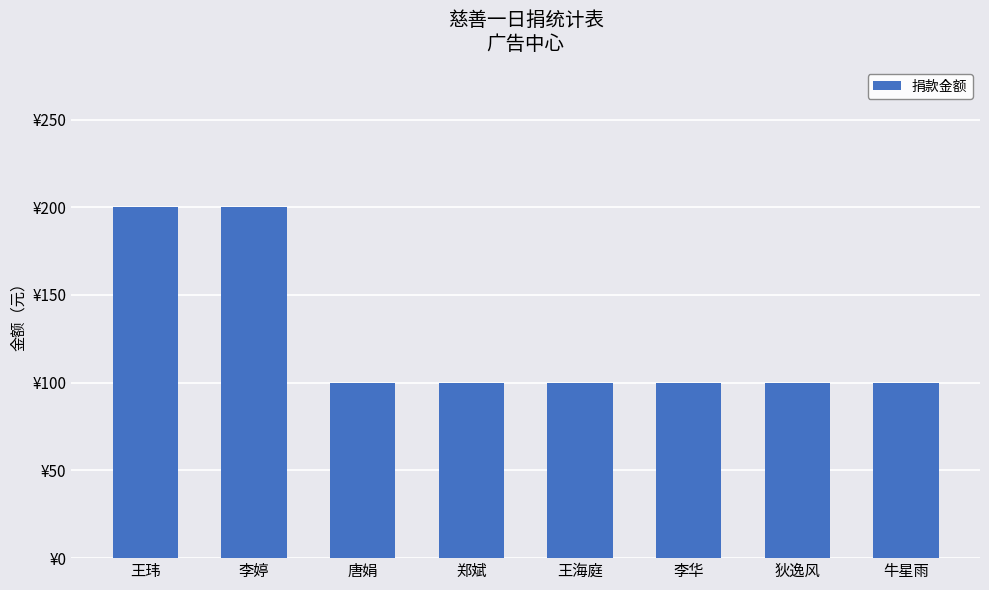

What is the difference between the values at 李华 and 李婷?

100